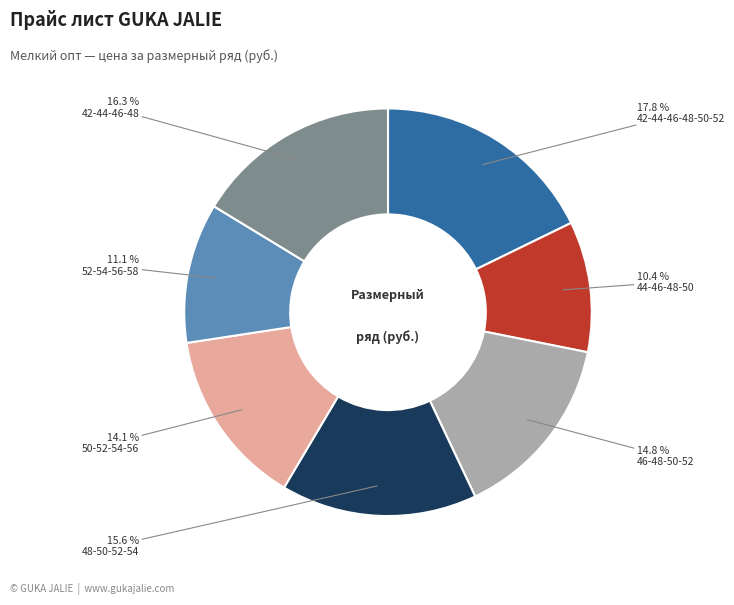

Is there a majority slice in this chart?

No